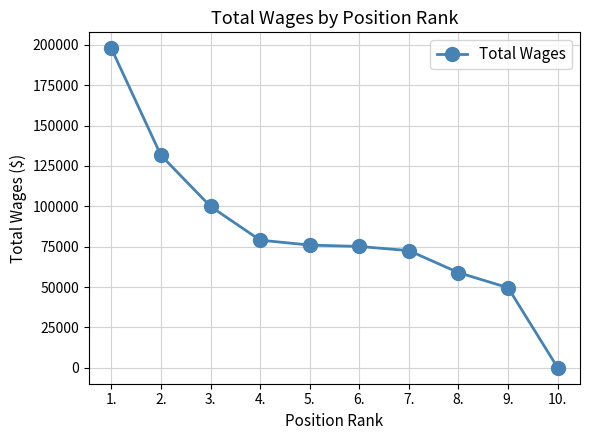

What is the approximate value at 5., to the nearest 100?

76000